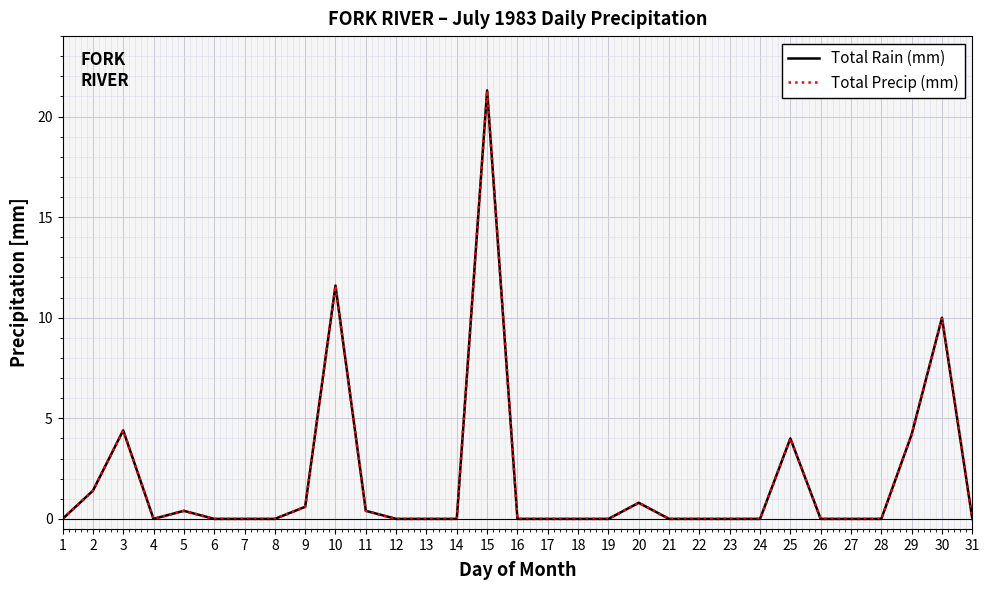

Which category has the lowest value in the Total Rain (mm) series?

1